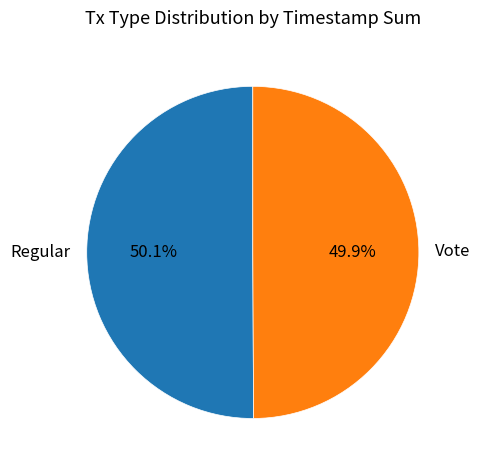

To the nearest percent, what is the average slice percentage?

50%